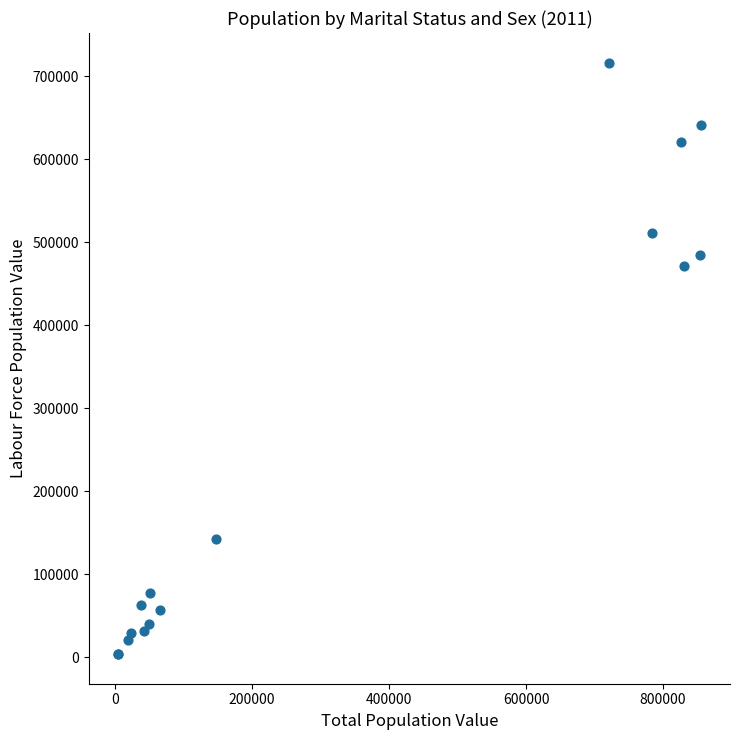

What Y value in the scatter plot is closest to 360179?

471916